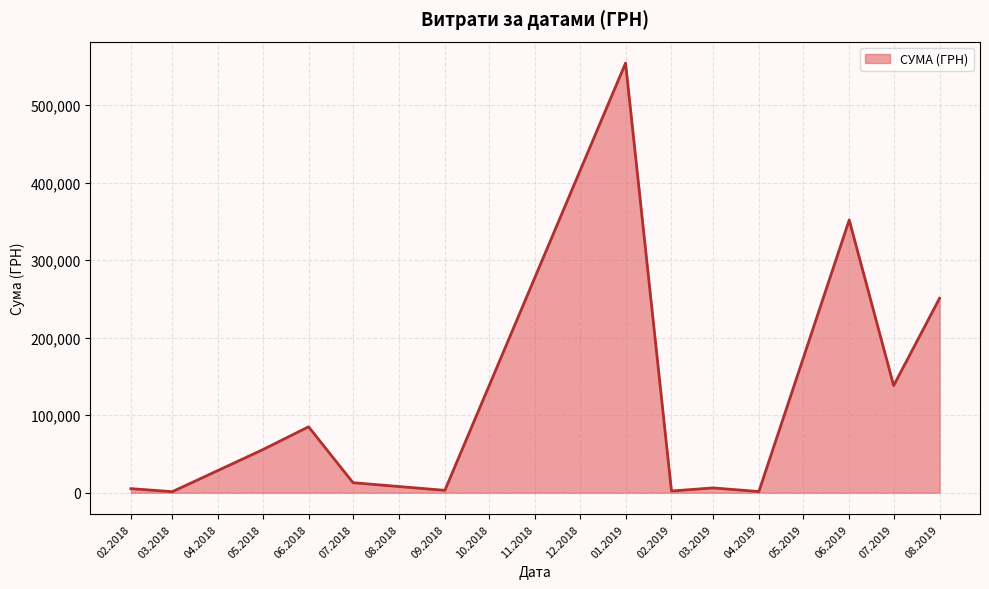

What is the sum of all values?

1467825.2